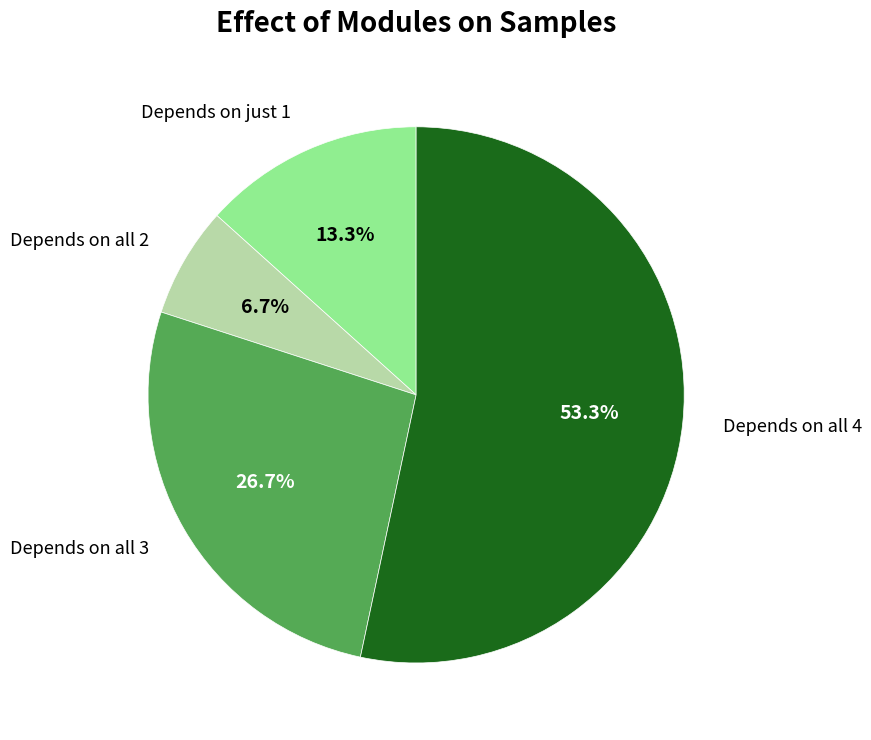

Is there any slice that represents more than half of the pie?

Yes